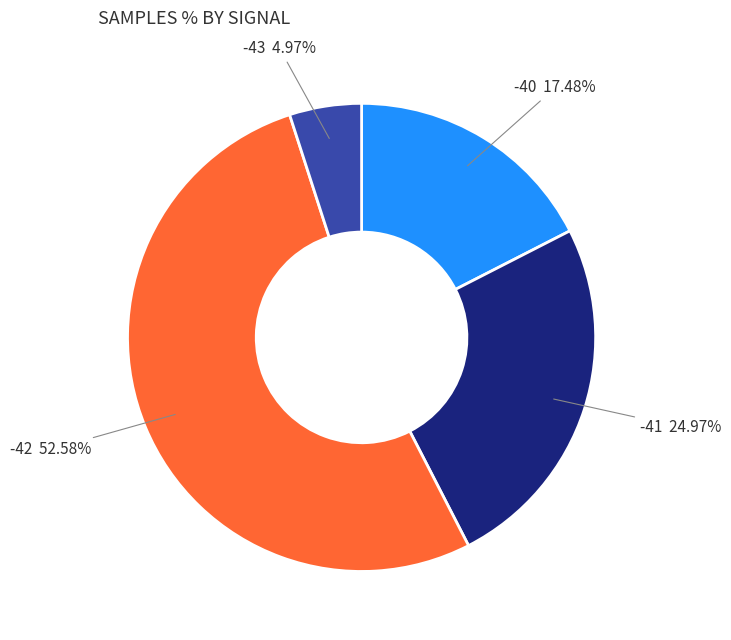

To the nearest percent, what portion does -42 represent?

53%